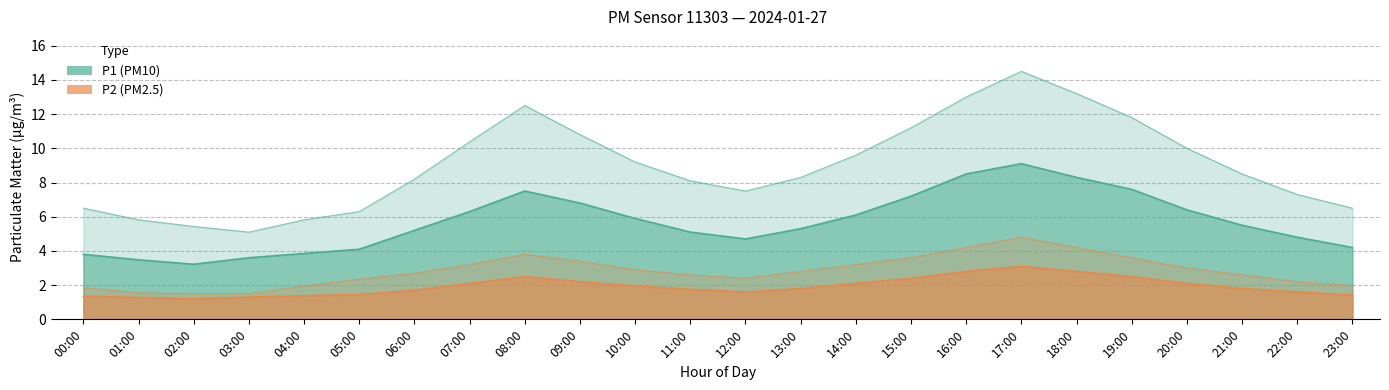

True or false: P1_upper has more than 1 points higher than both neighbors.

True